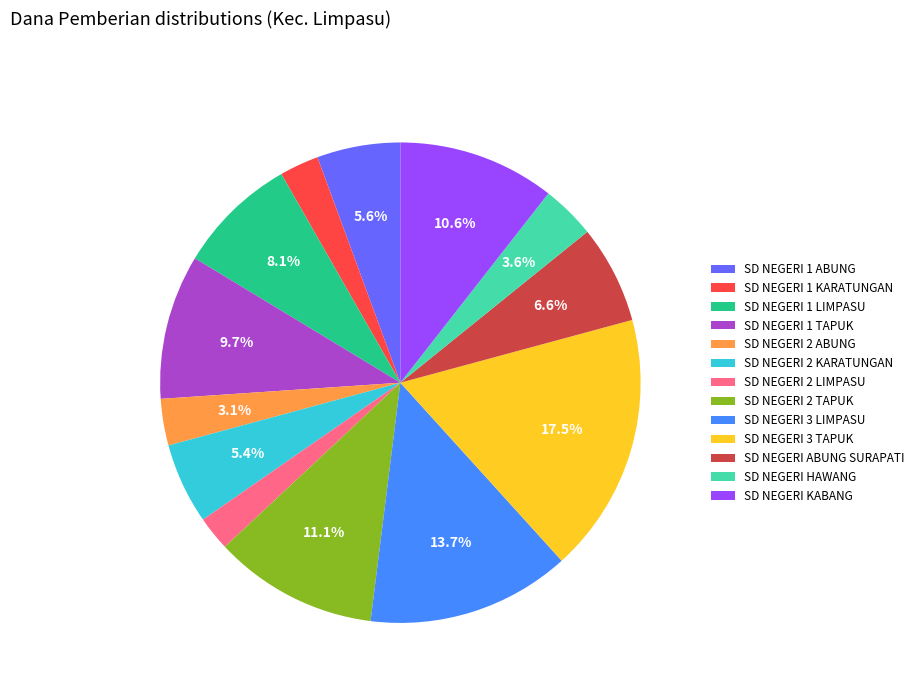

Is it true that SD NEGERI 1 KARATUNGAN is 3% of the pie?

True